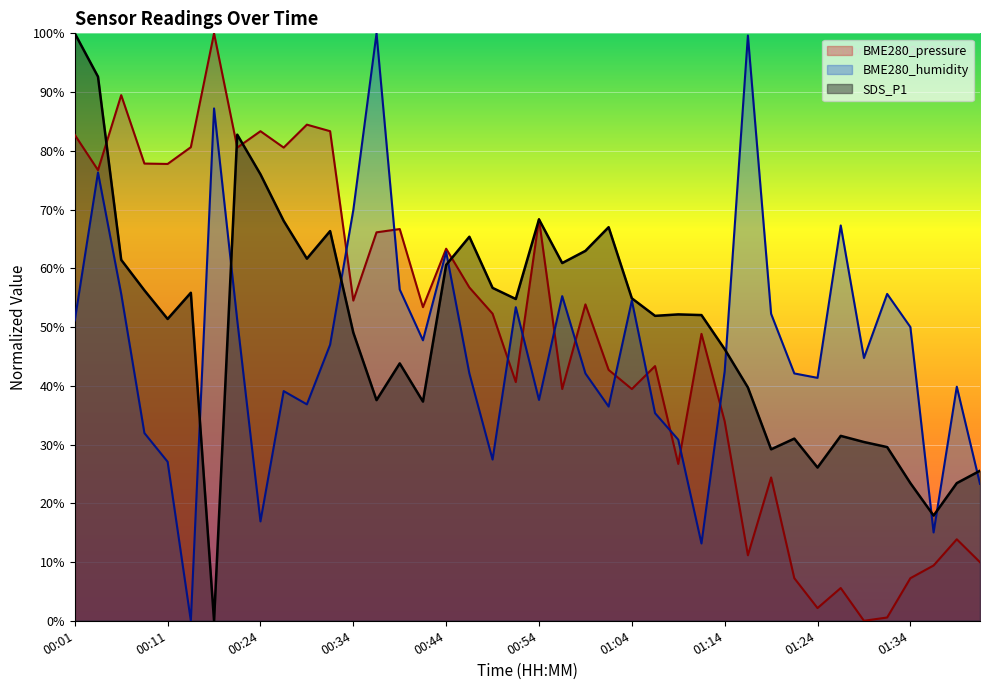

Is the value of BME280_humidity at 01:11 greater than the value of BME280_pressure at 00:59?

No